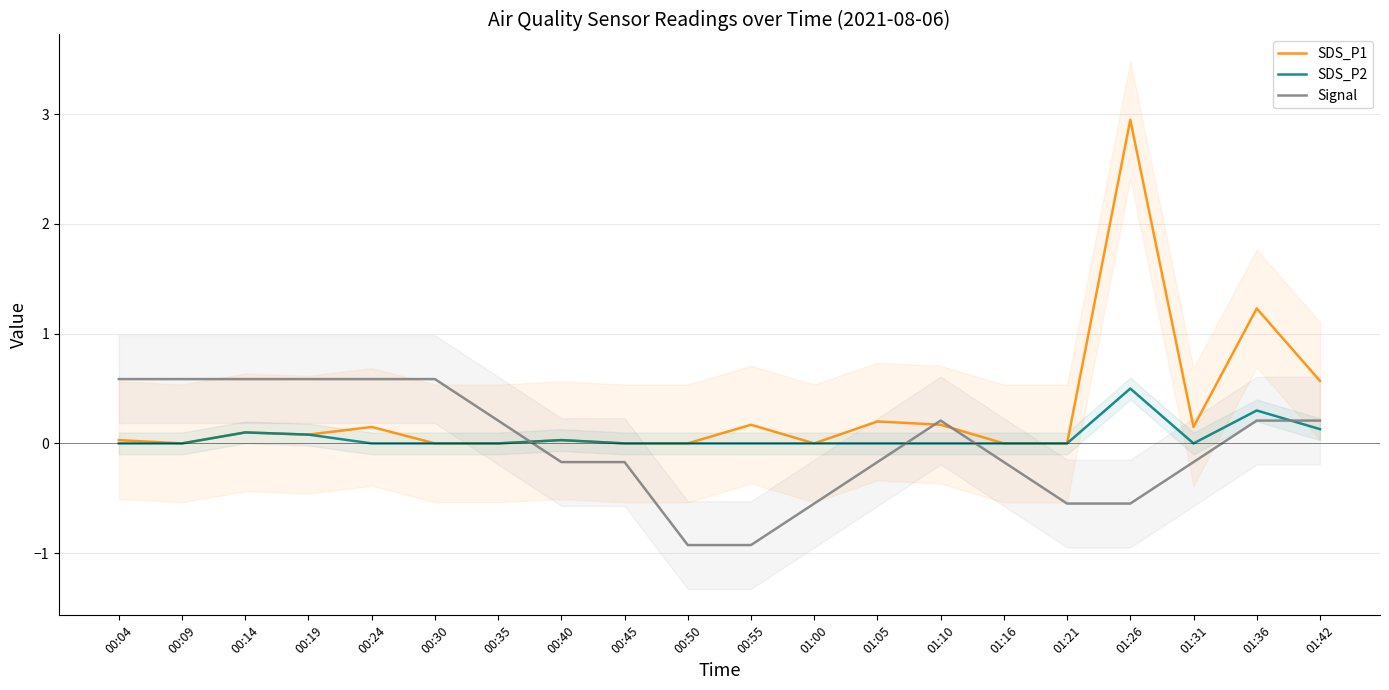

Rank the series at 00:55 from lowest to highest value.

Signal, SDS_P2, SDS_P1